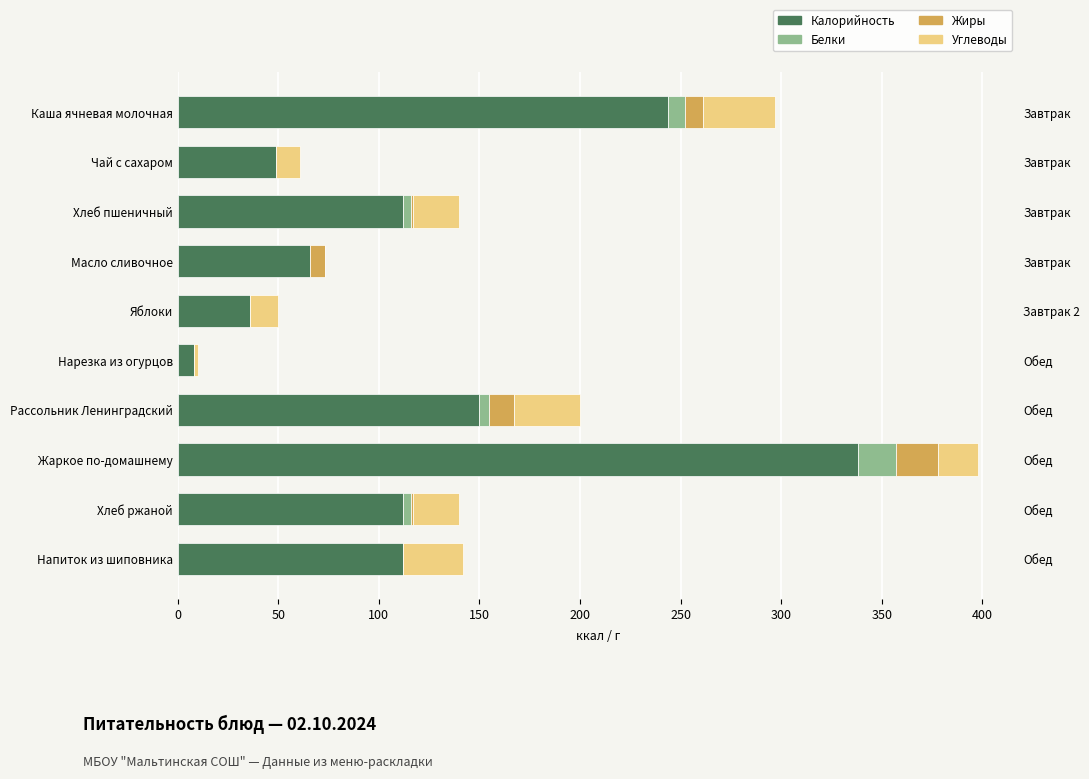

Reading right to left, transcribe all the data shown in this chart.

Калорийность: 112	112	338	150	8	36	66	112	49	244
Белки: 0	4	19	5	0	0	0	4	0	8
Жиры: 0	1	21	12	0	0	7	1	0	9
Углеводы: 30	23	20	33	2	14	0	23	12	36